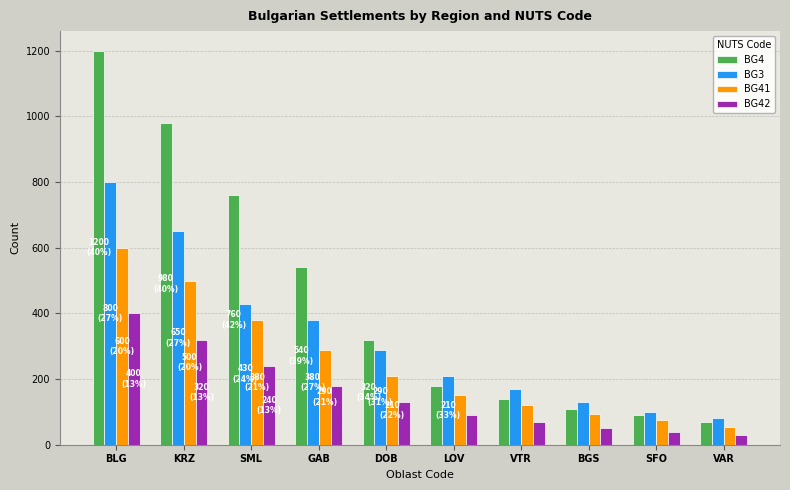

Which series has the largest total across all categories?

BG4